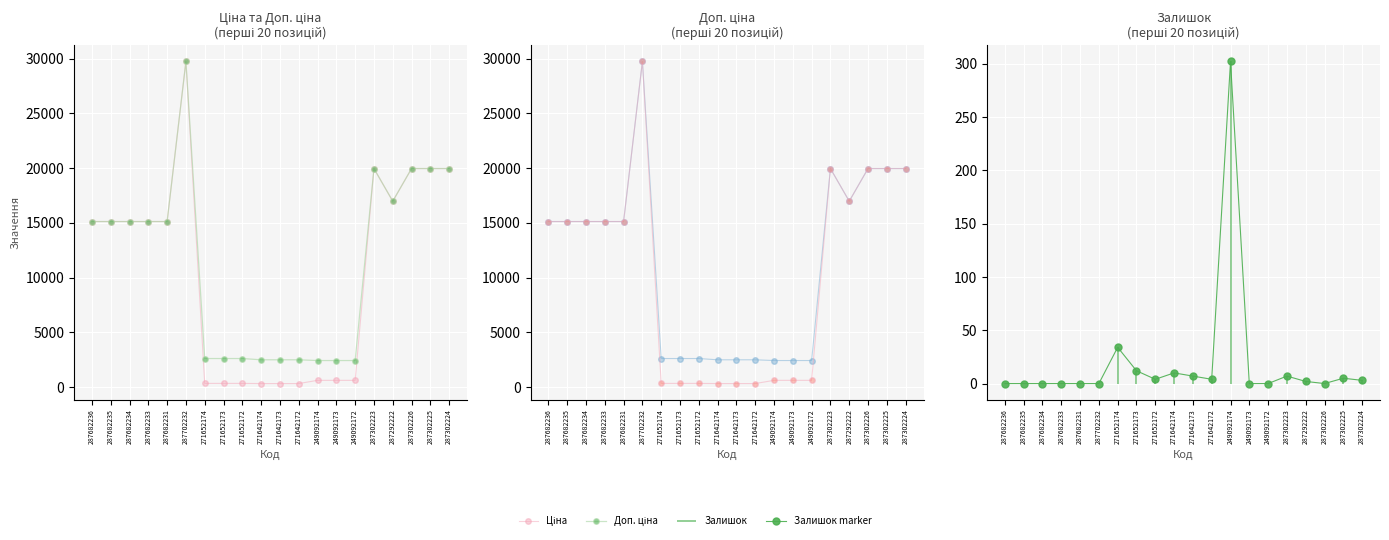

Which has a higher value, 271652172 or 271642172?

271652172